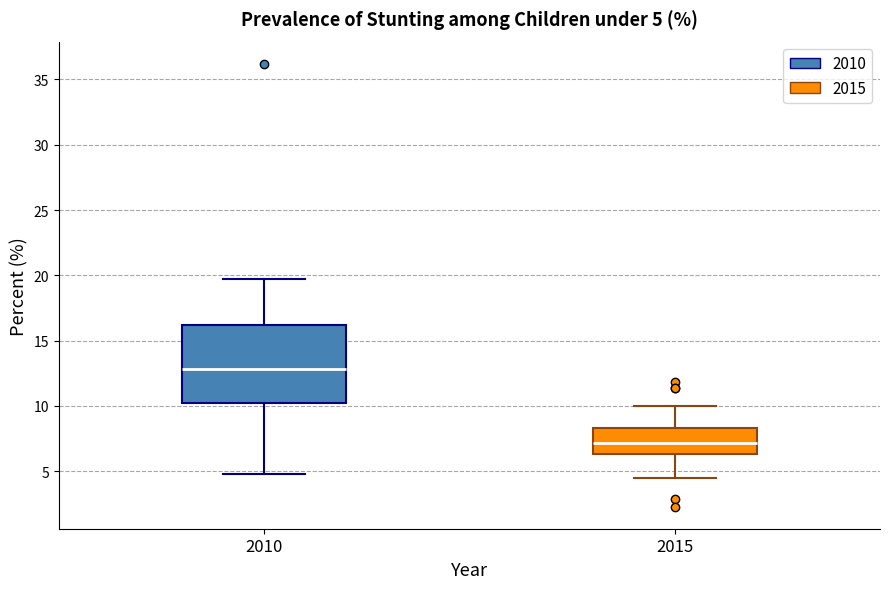

Comparing the boxes themselves (not the whiskers), which one is the tallest?

2010